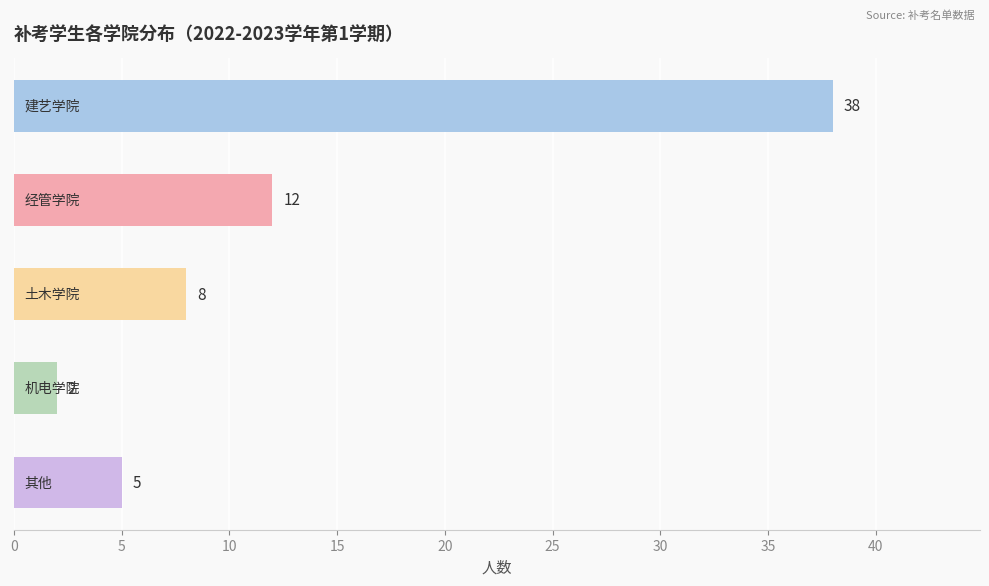

What is the sum of all values?

65